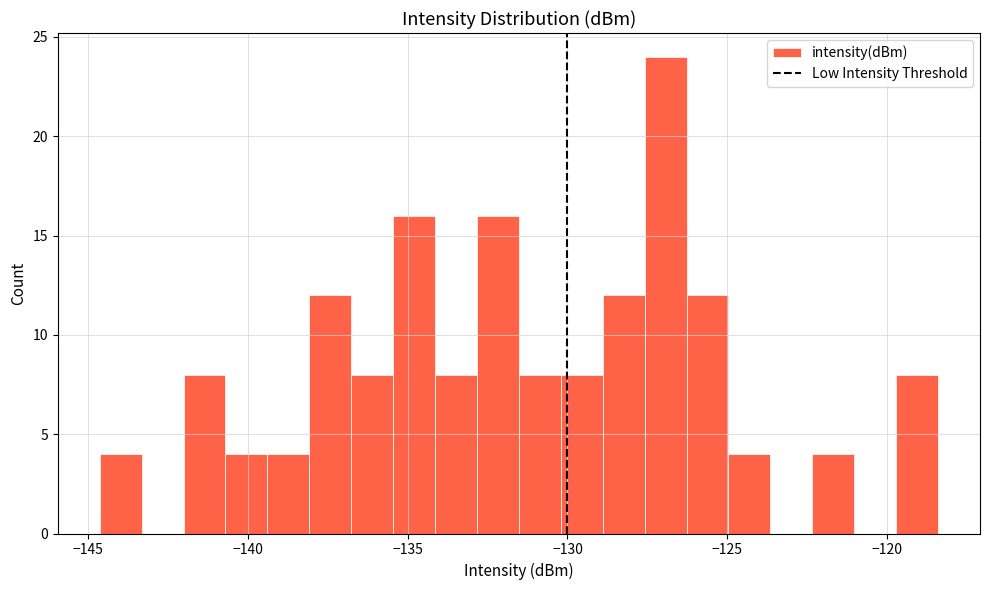

Around what value on the x-axis is the tallest bar? Give the approximate position of its centre, as read against the axis.

-127.0